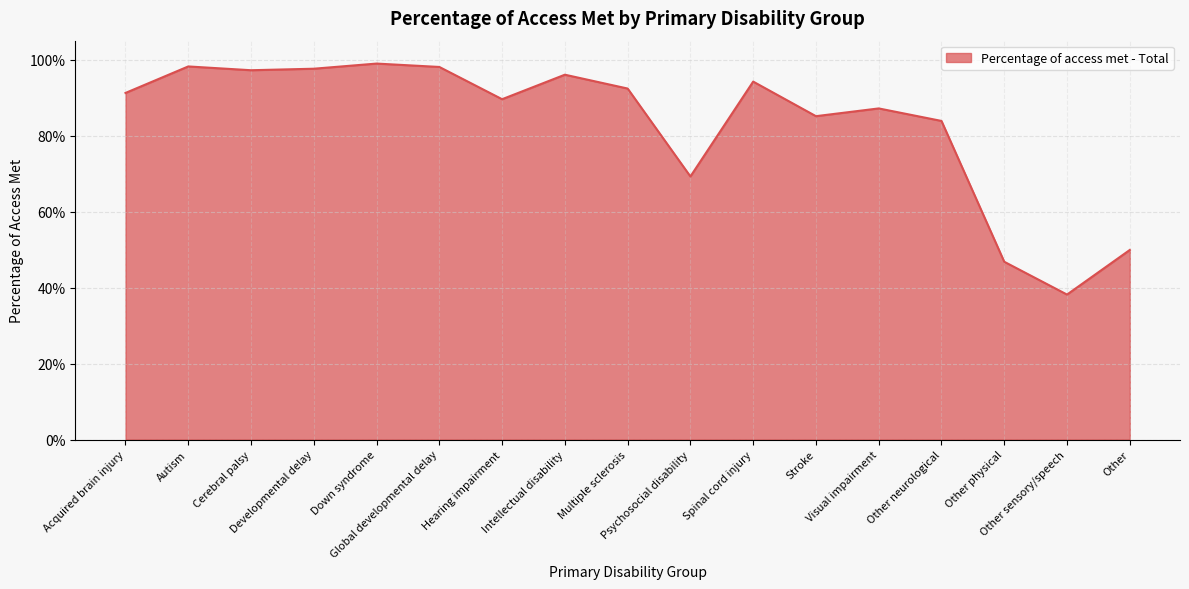

At which category does the chart reach its minimum across all series?

Other sensory/speech